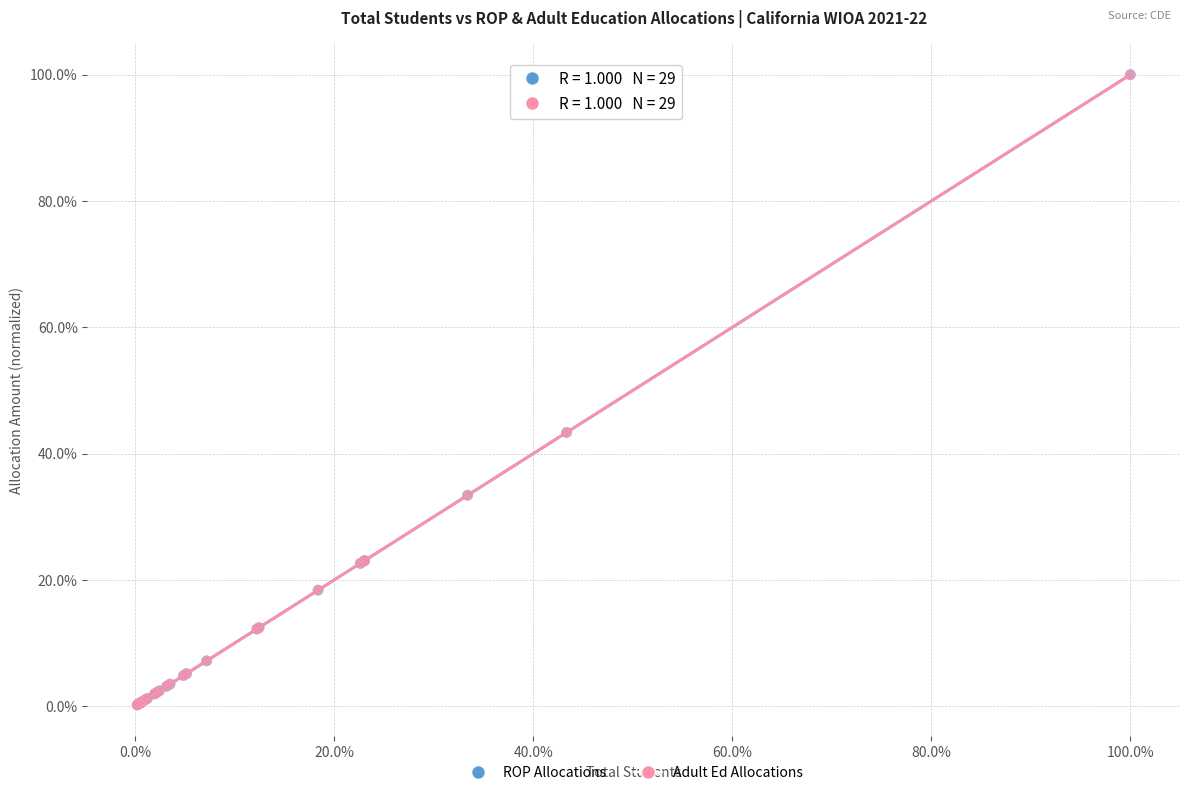

What are all the series names shown in the legend?

ROP Allocations, Adult Ed Allocations